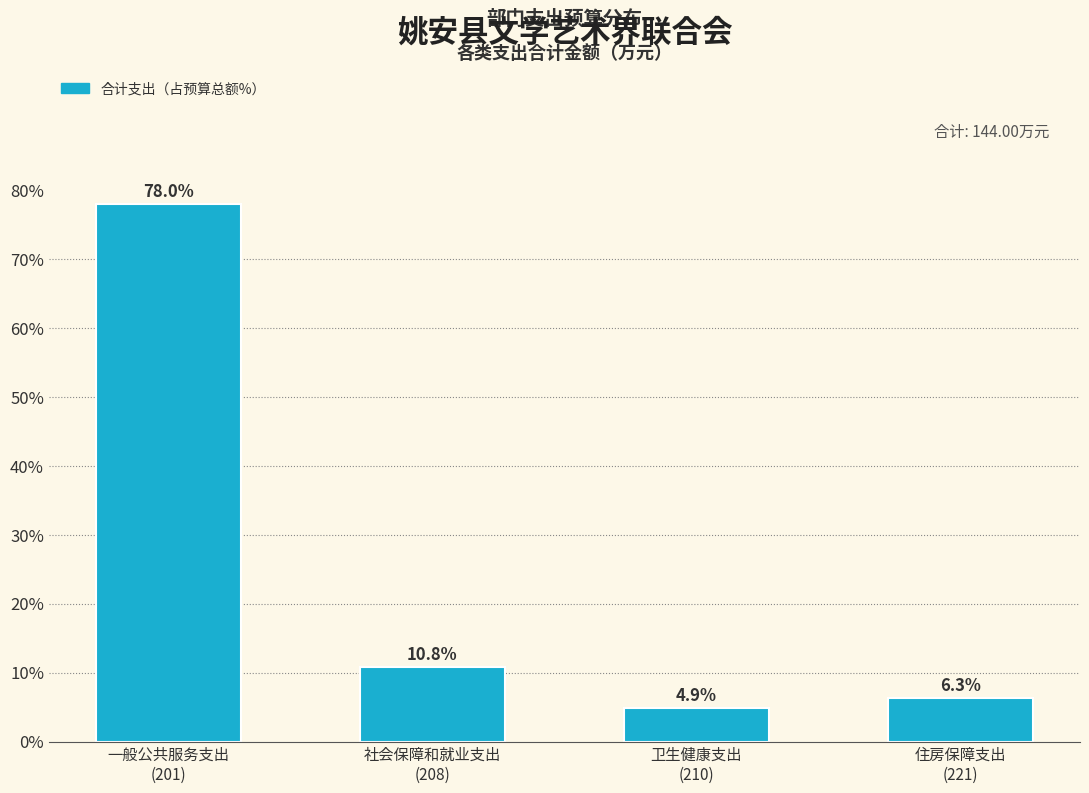

Reading right to left, what are all the values shown in this chart?

6.3	4.9	10.8	78.0